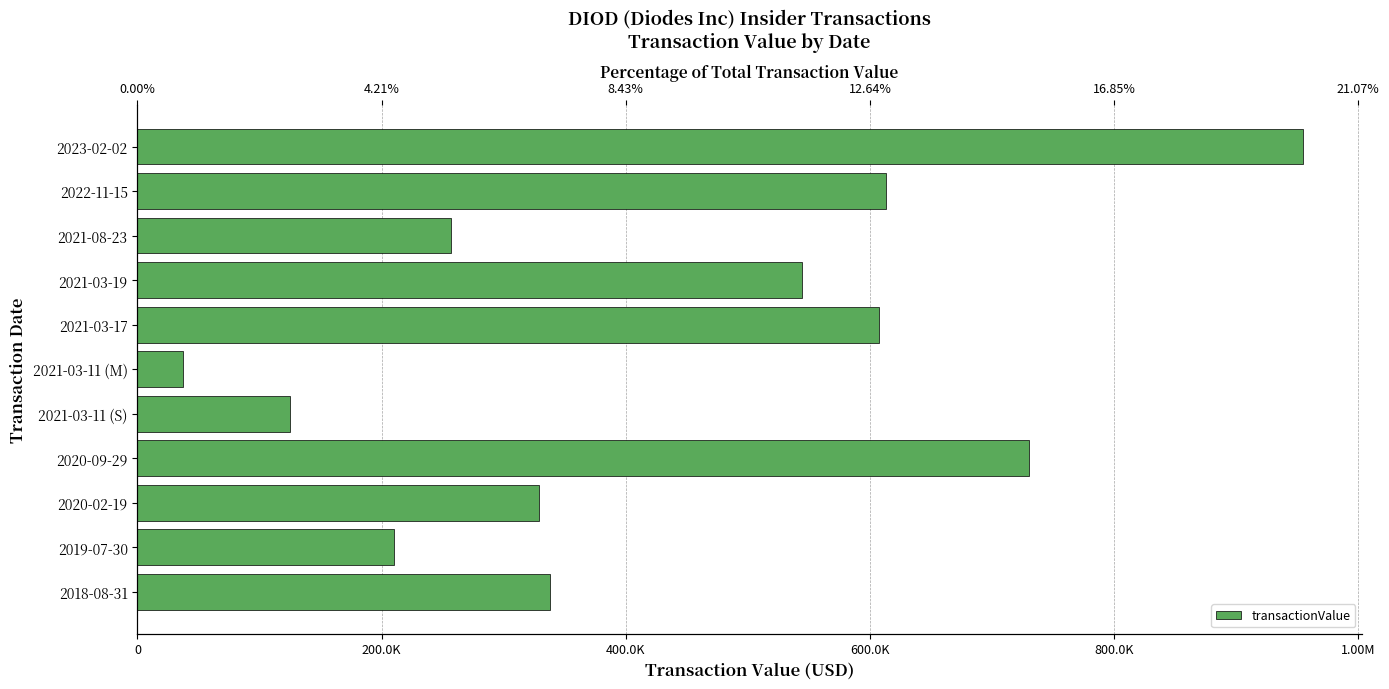

How many values exceed 338300?

5